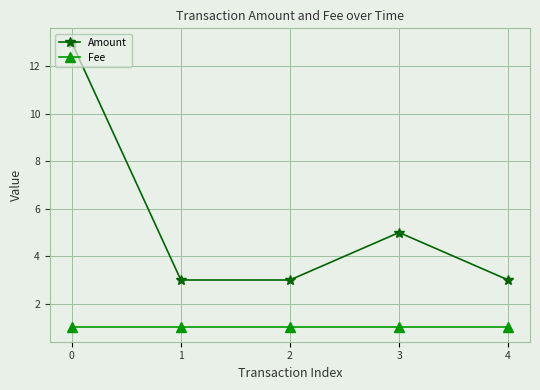

What are all the series names shown in the legend?

Amount, Fee